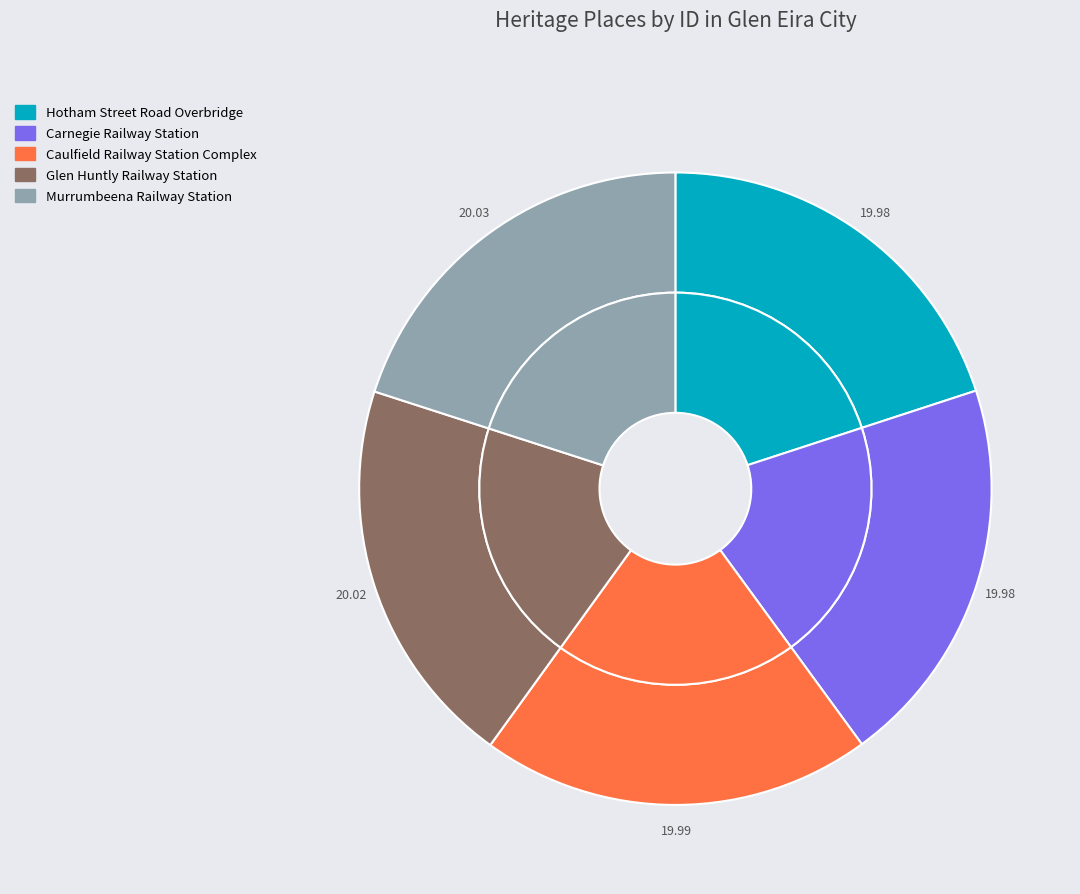

The Carnegie Railway Station slice represents 20% of the pie. True or false?

True